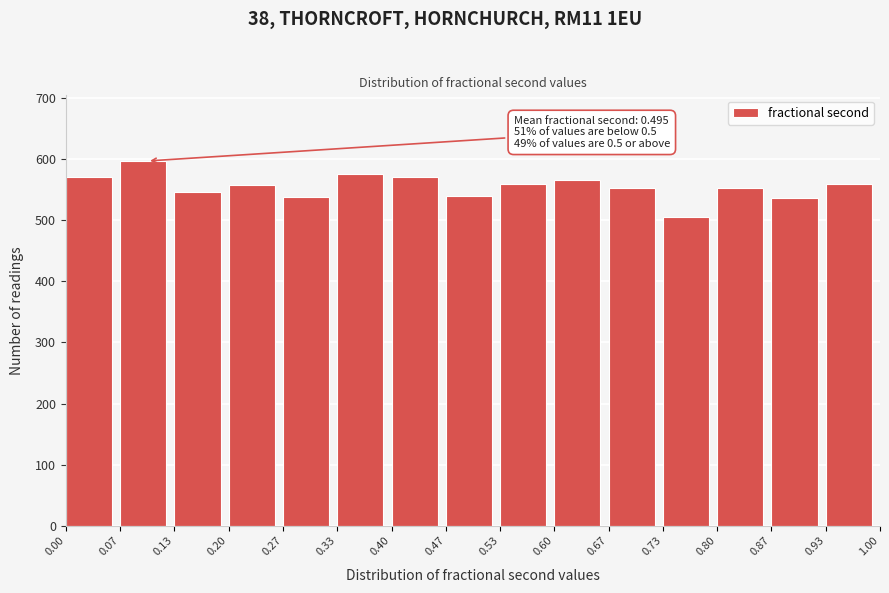

Which range on the x-axis has the tallest bar?

0.07 to 0.13